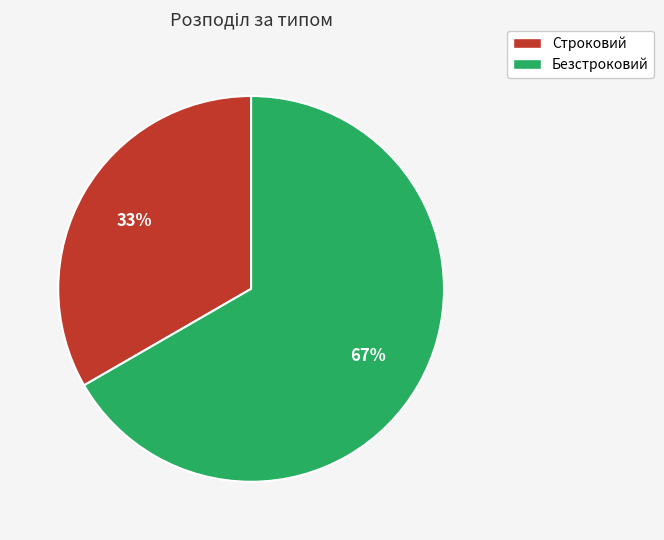

Which has a higher value, Безстроковий or Строковий?

Безстроковий